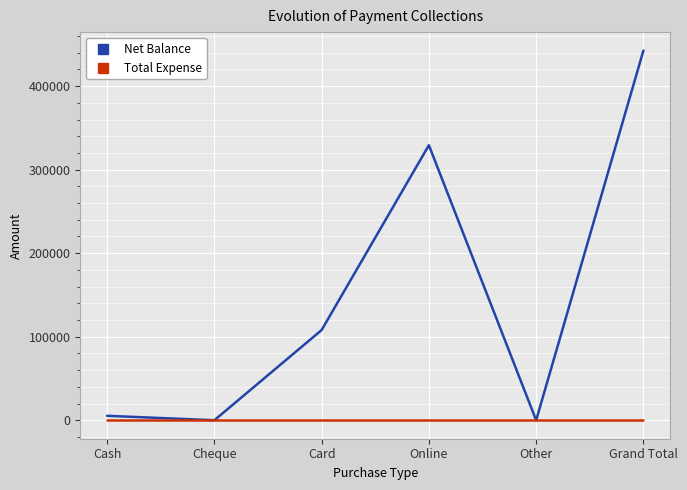

At which label is Net Balance closest to 221250?

Online